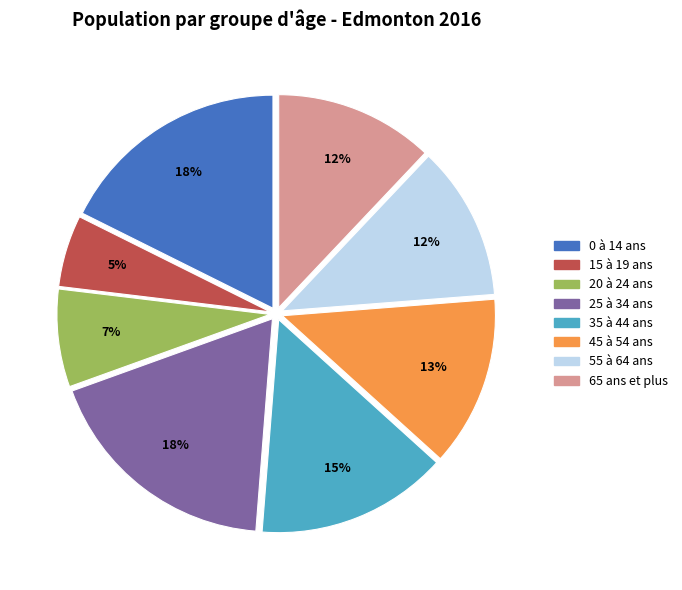

Between 0 à 14 ans and 35 à 44 ans, which is larger?

0 à 14 ans